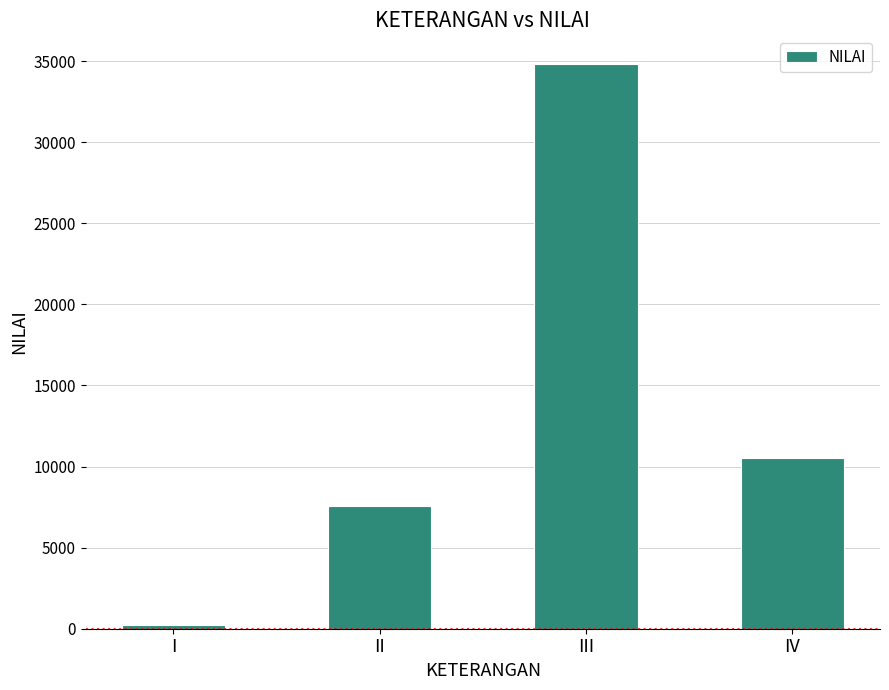

What is the value of the 2nd bar from the left?

7597